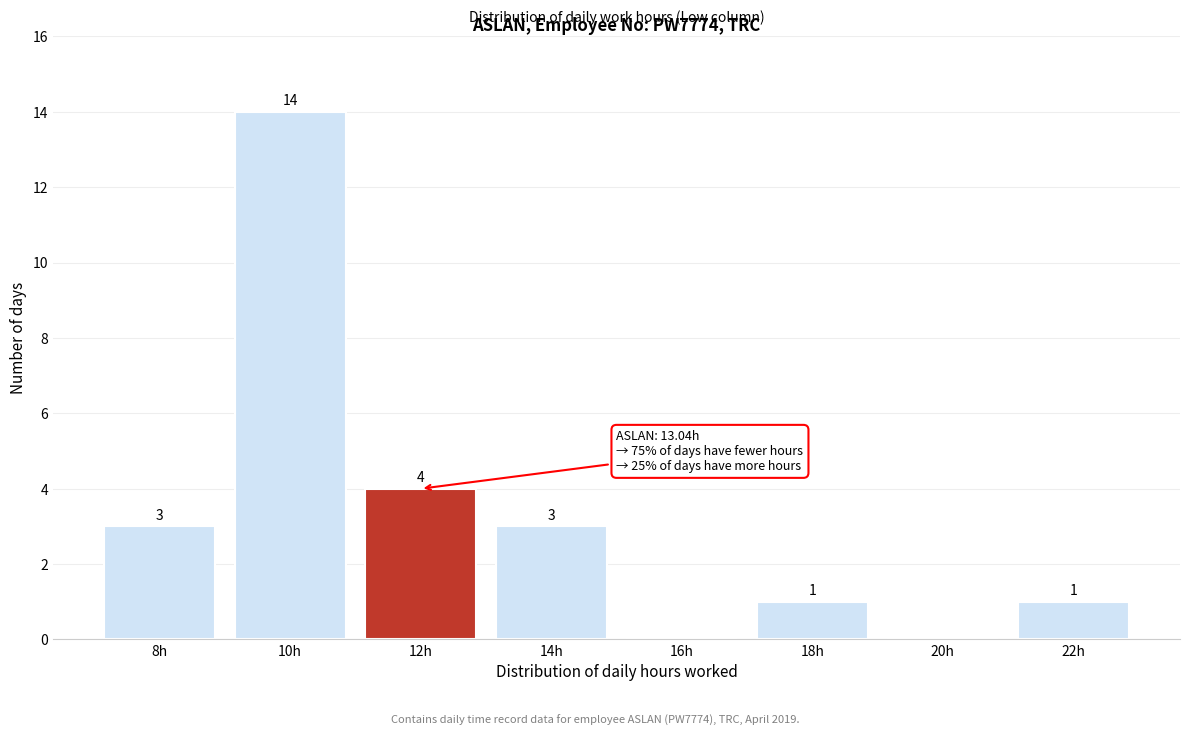

Reading right to left, transcribe all the data shown in this chart.

22h=1	20h=0	18h=1	16h=0	14h=3	12h=4	10h=14	8h=3